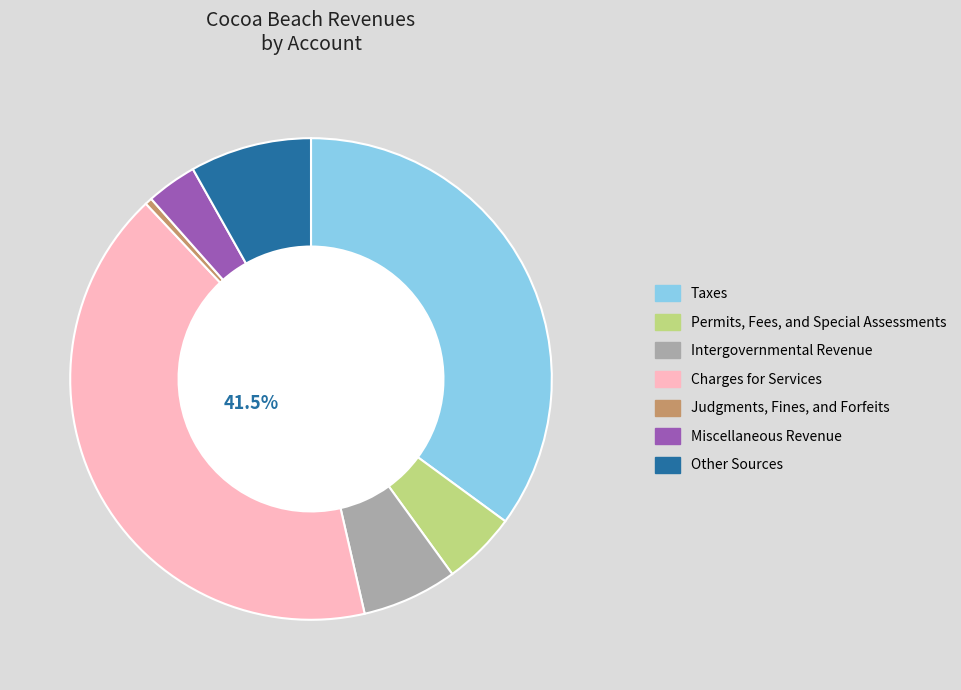

Is there a majority slice in this chart?

No